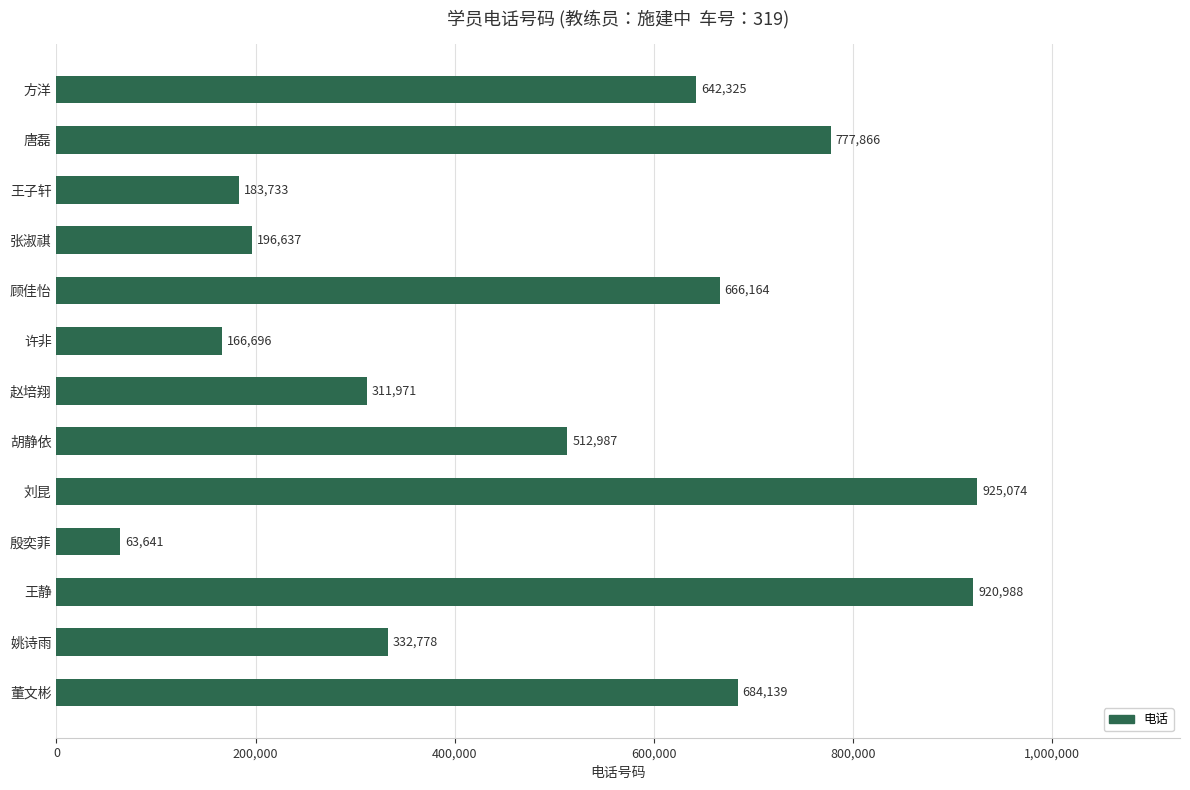

Reading top to bottom, what are all the values shown in this chart?

642325	777866	183733	196637	666164	166696	311971	512987	925074	63641	920988	332778	684139